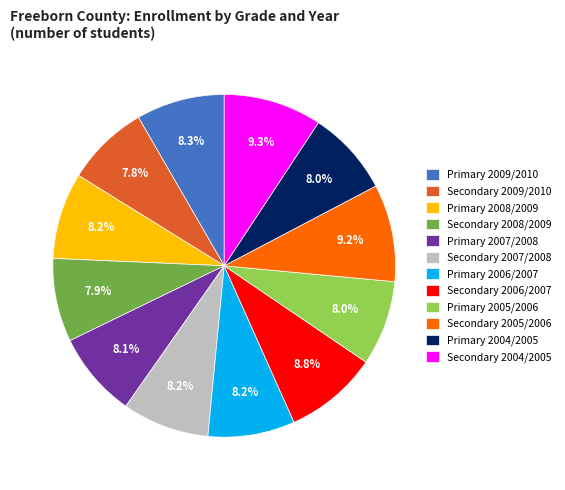

How many slices are in this pie chart?

12